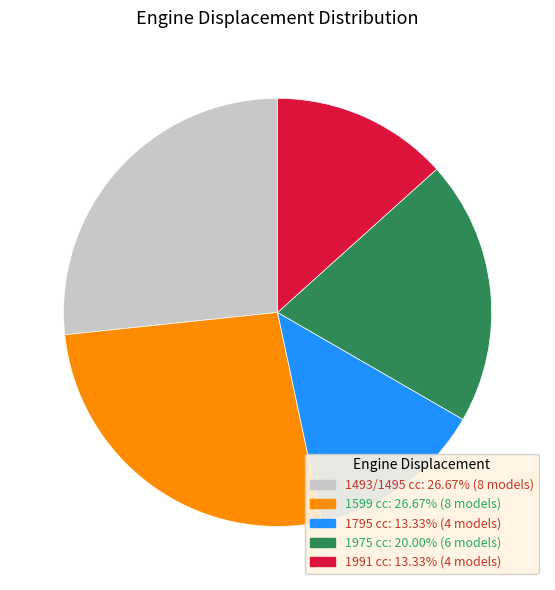

Approximately how many times larger is the value at 1493/1495 cc: 26.67% (8 models) compared to 1795 cc: 13.33% (4 models)?

2.0